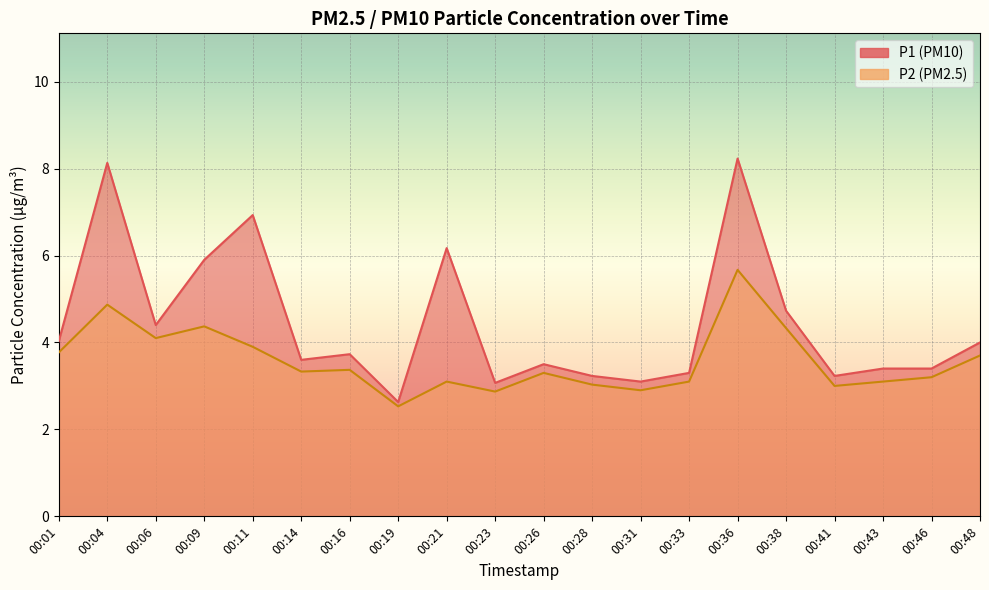

Rank the series at 00:41 from lowest to highest value.

P2, P1